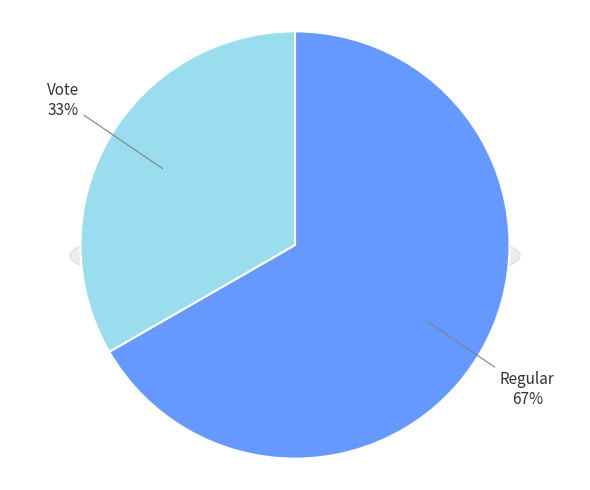

Which category has the smallest portion of the pie?

Vote